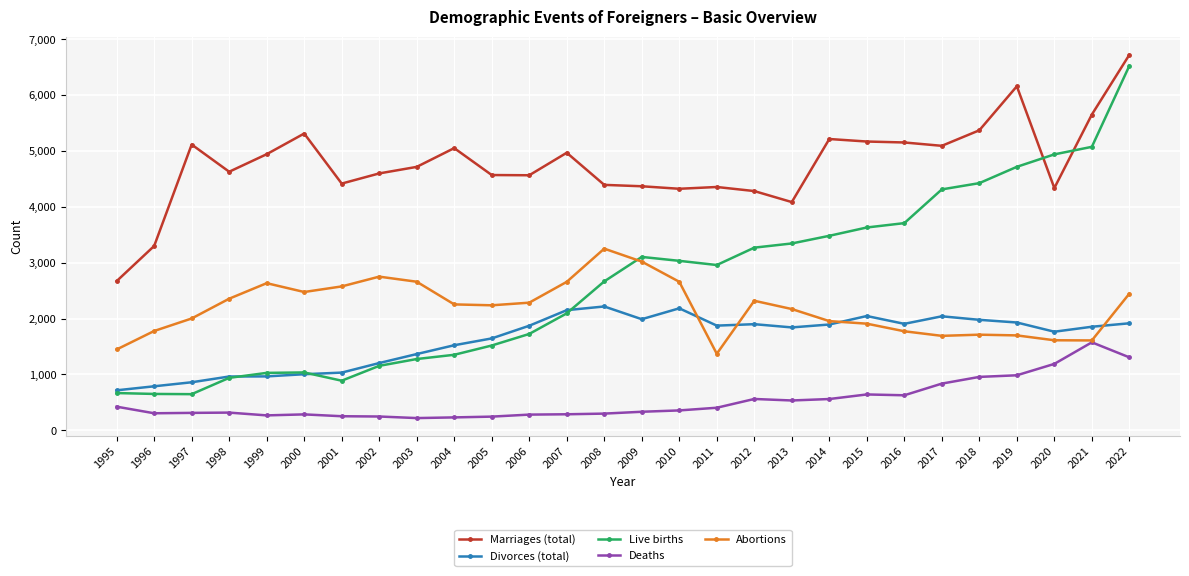

Rank the series at 2012 from lowest to highest value.

Deaths, Divorces (total), Abortions, Live births, Marriages (total)